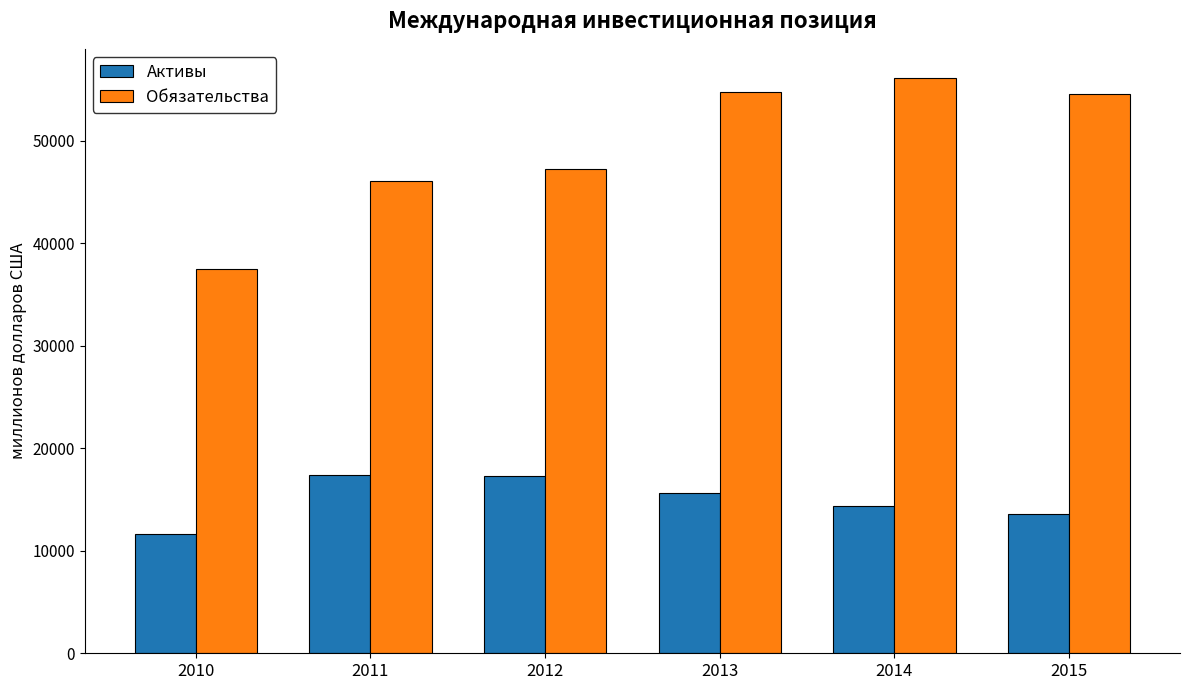

Is the value of Активы at 2014 greater than the value of Обязательства at 2015?

No